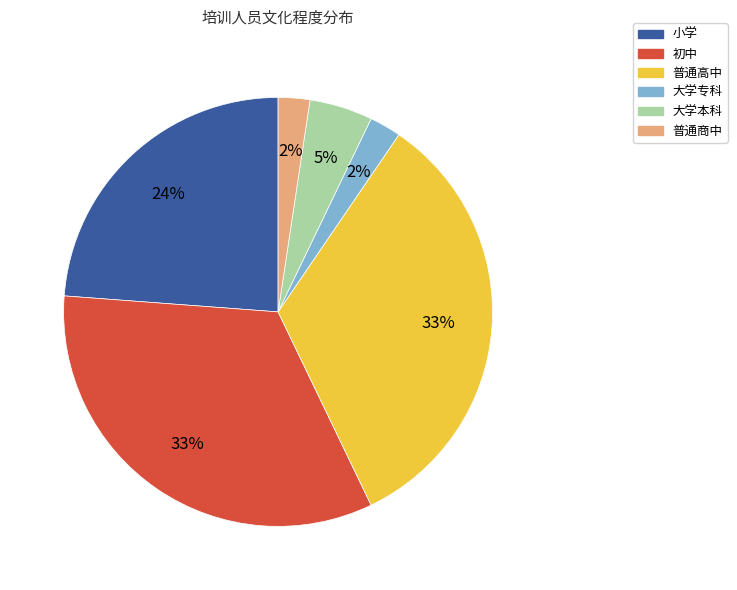

Do 大学专科 and 大学本科 together represent more than half of the pie?

No